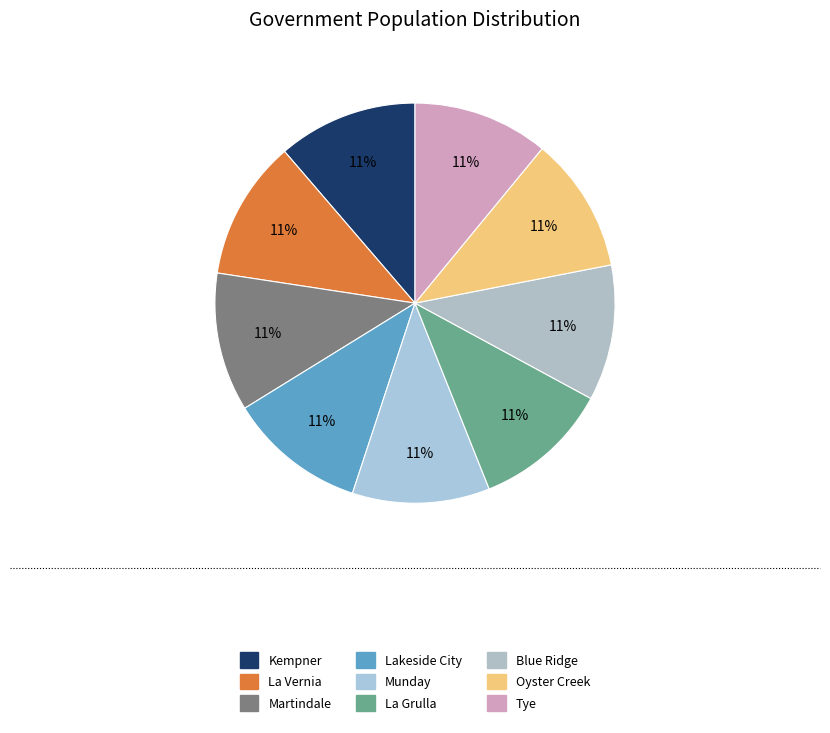

To the nearest percent, what percentage of the pie is Oyster Creek?

11%